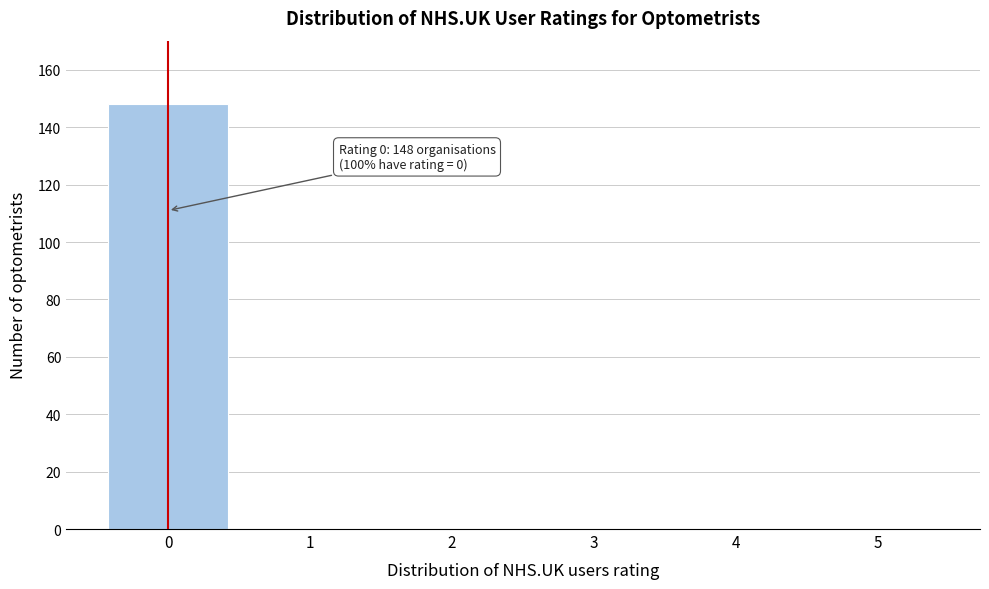

Reading right to left, what are all the values shown in this chart?

5=0	4=0	3=0	2=0	1=0	0=148